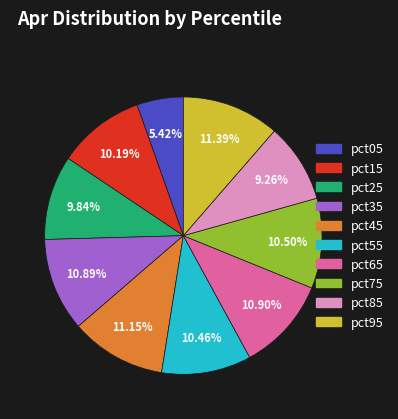

Between pct25 and pct65, which is larger?

pct65